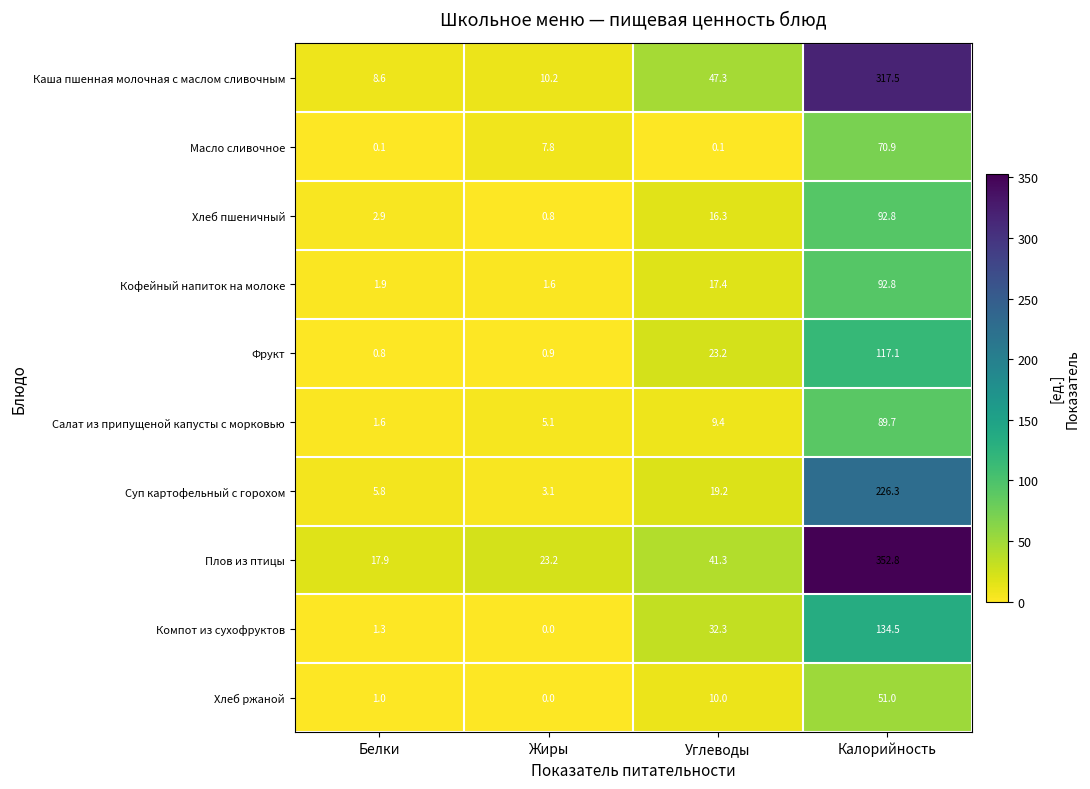

At how many categories does at least one series exceed 185?

1